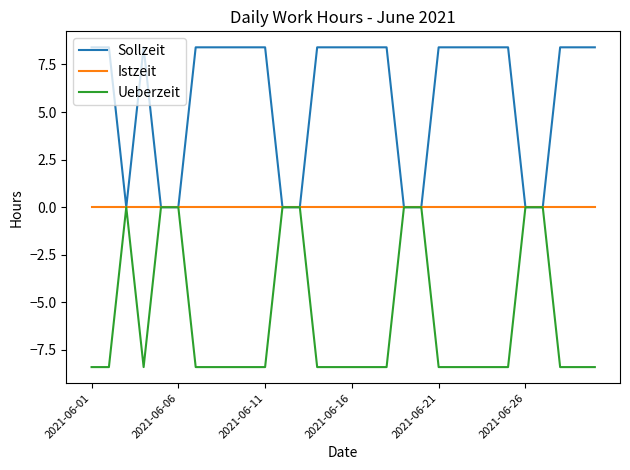

Does the chart have visible grid lines?

No